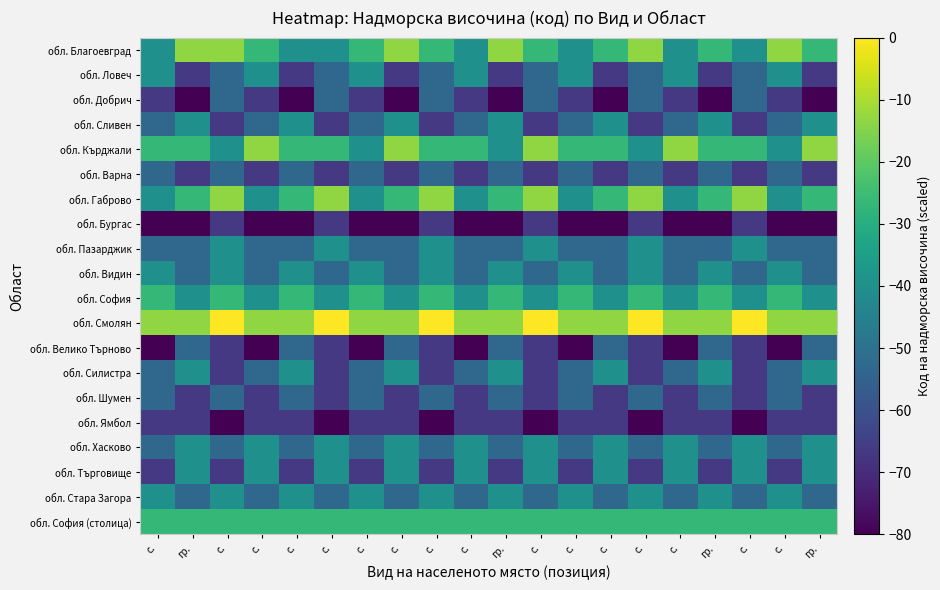

Reading right to left, transcribe all the data shown in this chart.

обл. Благоевград: гр.=-26.7	с.=-13.3	с.=-40.0	гр.=-26.7	с.=-40.0	с.=-13.3	с.=-26.7	с.=-40.0	с.=-26.7	гр.=-13.3	с.=-40.0	с.=-26.7	с.=-13.3	с.=-26.7	с.=-40.0	с.=-40.0	с.=-26.7	с.=-13.3	гр.=-13.3	с.=-40.0
обл. Ловеч: гр.=-66.7	с.=-40.0	с.=-53.3	гр.=-66.7	с.=-40.0	с.=-53.3	с.=-66.7	с.=-40.0	с.=-53.3	гр.=-66.7	с.=-40.0	с.=-53.3	с.=-66.7	с.=-40.0	с.=-53.3	с.=-66.7	с.=-40.0	с.=-53.3	гр.=-66.7	с.=-40.0
обл. Добрич: гр.=-80.0	с.=-66.7	с.=-53.3	гр.=-80.0	с.=-66.7	с.=-53.3	с.=-80.0	с.=-66.7	с.=-53.3	гр.=-80.0	с.=-66.7	с.=-53.3	с.=-80.0	с.=-66.7	с.=-53.3	с.=-80.0	с.=-66.7	с.=-53.3	гр.=-80.0	с.=-66.7
обл. Сливен: гр.=-40.0	с.=-53.3	с.=-66.7	гр.=-40.0	с.=-53.3	с.=-66.7	с.=-40.0	с.=-53.3	с.=-66.7	гр.=-40.0	с.=-53.3	с.=-66.7	с.=-40.0	с.=-53.3	с.=-66.7	с.=-40.0	с.=-53.3	с.=-66.7	гр.=-40.0	с.=-53.3
обл. Кърджали: гр.=-13.3	с.=-40.0	с.=-26.7	гр.=-26.7	с.=-13.3	с.=-40.0	с.=-26.7	с.=-26.7	с.=-13.3	гр.=-40.0	с.=-26.7	с.=-26.7	с.=-13.3	с.=-40.0	с.=-26.7	с.=-26.7	с.=-13.3	с.=-40.0	гр.=-26.7	с.=-26.7
обл. Варна: гр.=-66.7	с.=-53.3	с.=-66.7	гр.=-53.3	с.=-66.7	с.=-53.3	с.=-66.7	с.=-53.3	с.=-66.7	гр.=-53.3	с.=-66.7	с.=-53.3	с.=-66.7	с.=-53.3	с.=-66.7	с.=-53.3	с.=-66.7	с.=-53.3	гр.=-66.7	с.=-53.3
обл. Габрово: гр.=-26.7	с.=-40.0	с.=-13.3	гр.=-26.7	с.=-40.0	с.=-13.3	с.=-26.7	с.=-40.0	с.=-13.3	гр.=-26.7	с.=-40.0	с.=-13.3	с.=-26.7	с.=-40.0	с.=-13.3	с.=-26.7	с.=-40.0	с.=-13.3	гр.=-26.7	с.=-40.0
обл. Бургас: гр.=-80.0	с.=-80.0	с.=-66.7	гр.=-80.0	с.=-80.0	с.=-66.7	с.=-80.0	с.=-80.0	с.=-66.7	гр.=-80.0	с.=-80.0	с.=-66.7	с.=-80.0	с.=-80.0	с.=-66.7	с.=-80.0	с.=-80.0	с.=-66.7	гр.=-80.0	с.=-80.0
обл. Пазарджик: гр.=-53.3	с.=-53.3	с.=-40.0	гр.=-53.3	с.=-53.3	с.=-40.0	с.=-53.3	с.=-53.3	с.=-40.0	гр.=-53.3	с.=-53.3	с.=-40.0	с.=-53.3	с.=-53.3	с.=-40.0	с.=-53.3	с.=-53.3	с.=-40.0	гр.=-53.3	с.=-53.3
обл. Видин: гр.=-53.3	с.=-40.0	с.=-53.3	гр.=-40.0	с.=-53.3	с.=-40.0	с.=-53.3	с.=-40.0	с.=-53.3	гр.=-40.0	с.=-53.3	с.=-40.0	с.=-53.3	с.=-40.0	с.=-53.3	с.=-40.0	с.=-53.3	с.=-40.0	гр.=-53.3	с.=-40.0
обл. София: гр.=-40.0	с.=-26.7	с.=-40.0	гр.=-26.7	с.=-40.0	с.=-26.7	с.=-40.0	с.=-26.7	с.=-40.0	гр.=-26.7	с.=-40.0	с.=-26.7	с.=-40.0	с.=-26.7	с.=-40.0	с.=-26.7	с.=-40.0	с.=-26.7	гр.=-40.0	с.=-26.7
обл. Смолян: гр.=-13.3	с.=-13.3	с.=0.0	гр.=-13.3	с.=-13.3	с.=0.0	с.=-13.3	с.=-13.3	с.=0.0	гр.=-13.3	с.=-13.3	с.=0.0	с.=-13.3	с.=-13.3	с.=0.0	с.=-13.3	с.=-13.3	с.=0.0	гр.=-13.3	с.=-13.3
обл. Велико Търново: гр.=-53.3	с.=-80.0	с.=-66.7	гр.=-53.3	с.=-80.0	с.=-66.7	с.=-53.3	с.=-80.0	с.=-66.7	гр.=-53.3	с.=-80.0	с.=-66.7	с.=-53.3	с.=-80.0	с.=-66.7	с.=-53.3	с.=-80.0	с.=-66.7	гр.=-53.3	с.=-80.0
обл. Силистра: гр.=-40.0	с.=-53.3	с.=-66.7	гр.=-40.0	с.=-53.3	с.=-66.7	с.=-40.0	с.=-53.3	с.=-66.7	гр.=-40.0	с.=-53.3	с.=-66.7	с.=-40.0	с.=-53.3	с.=-66.7	с.=-40.0	с.=-53.3	с.=-66.7	гр.=-40.0	с.=-53.3
обл. Шумен: гр.=-66.7	с.=-53.3	с.=-66.7	гр.=-53.3	с.=-66.7	с.=-53.3	с.=-66.7	с.=-53.3	с.=-66.7	гр.=-53.3	с.=-66.7	с.=-53.3	с.=-66.7	с.=-53.3	с.=-66.7	с.=-53.3	с.=-66.7	с.=-53.3	гр.=-66.7	с.=-53.3
обл. Ямбол: гр.=-66.7	с.=-66.7	с.=-80.0	гр.=-66.7	с.=-66.7	с.=-80.0	с.=-66.7	с.=-66.7	с.=-80.0	гр.=-66.7	с.=-66.7	с.=-80.0	с.=-66.7	с.=-66.7	с.=-80.0	с.=-66.7	с.=-66.7	с.=-80.0	гр.=-66.7	с.=-66.7
обл. Хасково: гр.=-40.0	с.=-53.3	с.=-40.0	гр.=-53.3	с.=-40.0	с.=-53.3	с.=-40.0	с.=-53.3	с.=-40.0	гр.=-53.3	с.=-40.0	с.=-53.3	с.=-40.0	с.=-53.3	с.=-40.0	с.=-53.3	с.=-40.0	с.=-53.3	гр.=-40.0	с.=-53.3
обл. Търговище: гр.=-40.0	с.=-66.7	с.=-40.0	гр.=-66.7	с.=-40.0	с.=-66.7	с.=-40.0	с.=-66.7	с.=-40.0	гр.=-66.7	с.=-40.0	с.=-66.7	с.=-40.0	с.=-66.7	с.=-40.0	с.=-66.7	с.=-40.0	с.=-66.7	гр.=-40.0	с.=-66.7
обл. Стара Загора: гр.=-53.3	с.=-40.0	с.=-53.3	гр.=-40.0	с.=-53.3	с.=-40.0	с.=-53.3	с.=-40.0	с.=-53.3	гр.=-40.0	с.=-53.3	с.=-40.0	с.=-53.3	с.=-40.0	с.=-53.3	с.=-40.0	с.=-53.3	с.=-40.0	гр.=-53.3	с.=-40.0
обл. София (столица): гр.=-26.7	с.=-26.7	с.=-26.7	гр.=-26.7	с.=-26.7	с.=-26.7	с.=-26.7	с.=-26.7	с.=-26.7	гр.=-26.7	с.=-26.7	с.=-26.7	с.=-26.7	с.=-26.7	с.=-26.7	с.=-26.7	с.=-26.7	с.=-26.7	гр.=-26.7	с.=-26.7